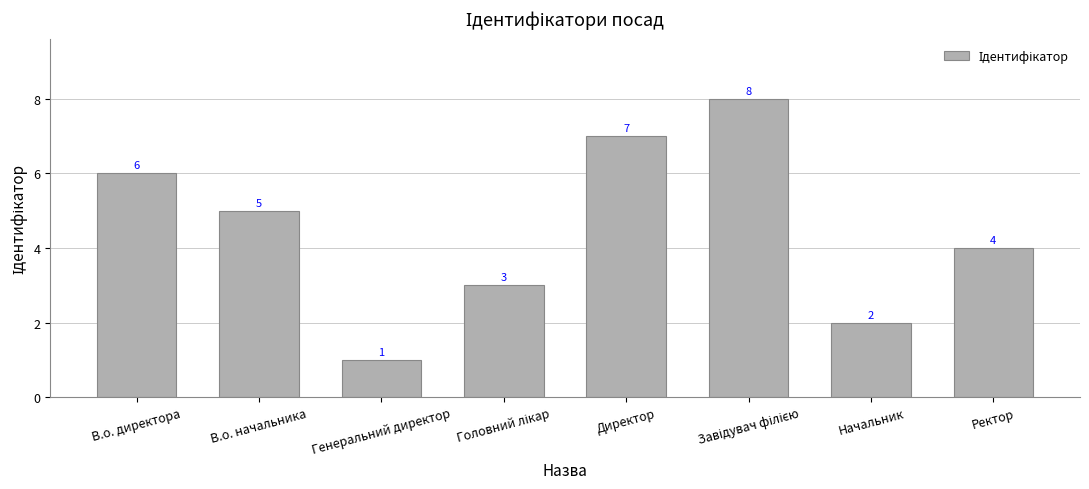

Reading left to right, what are all the values shown in this chart?

6	5	1	3	7	8	2	4